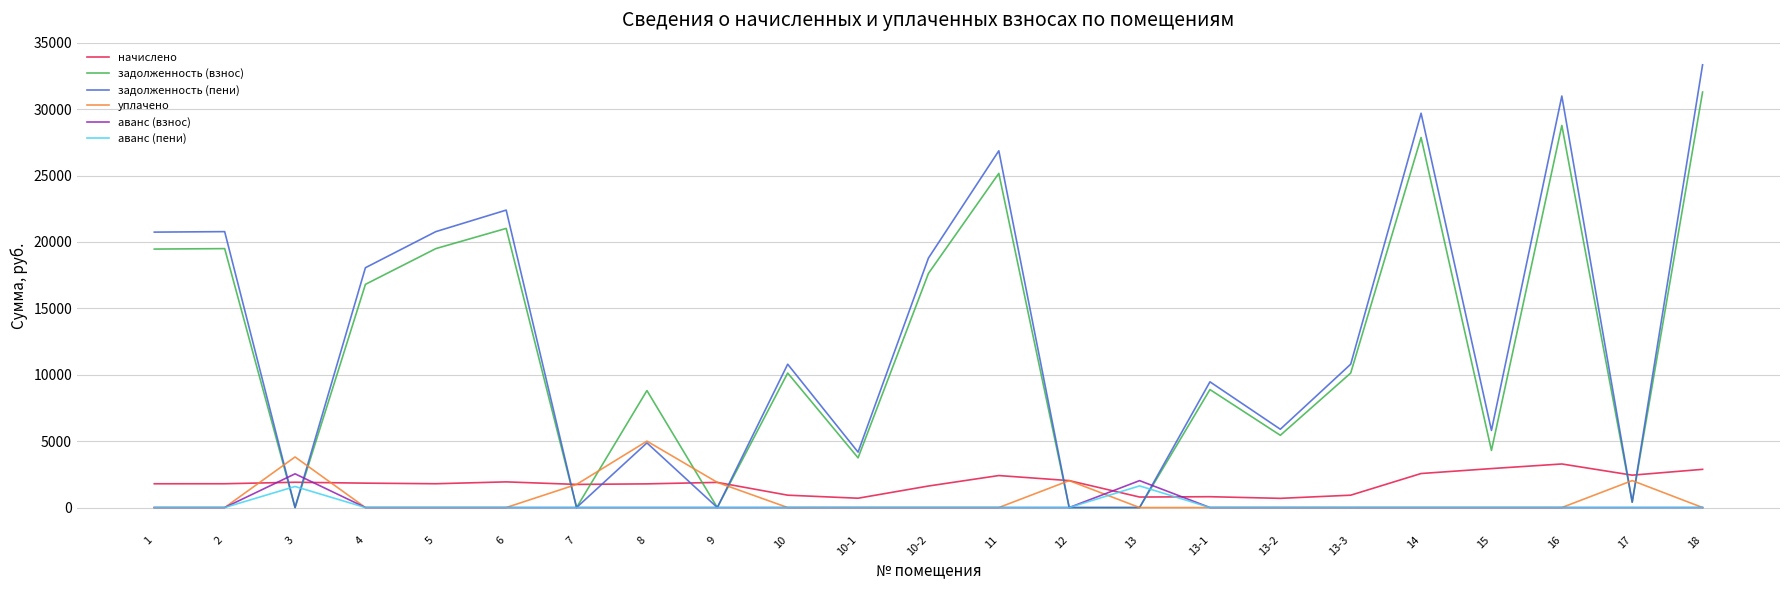

What is the highest value of the аванс (взнос) series?

2539.5